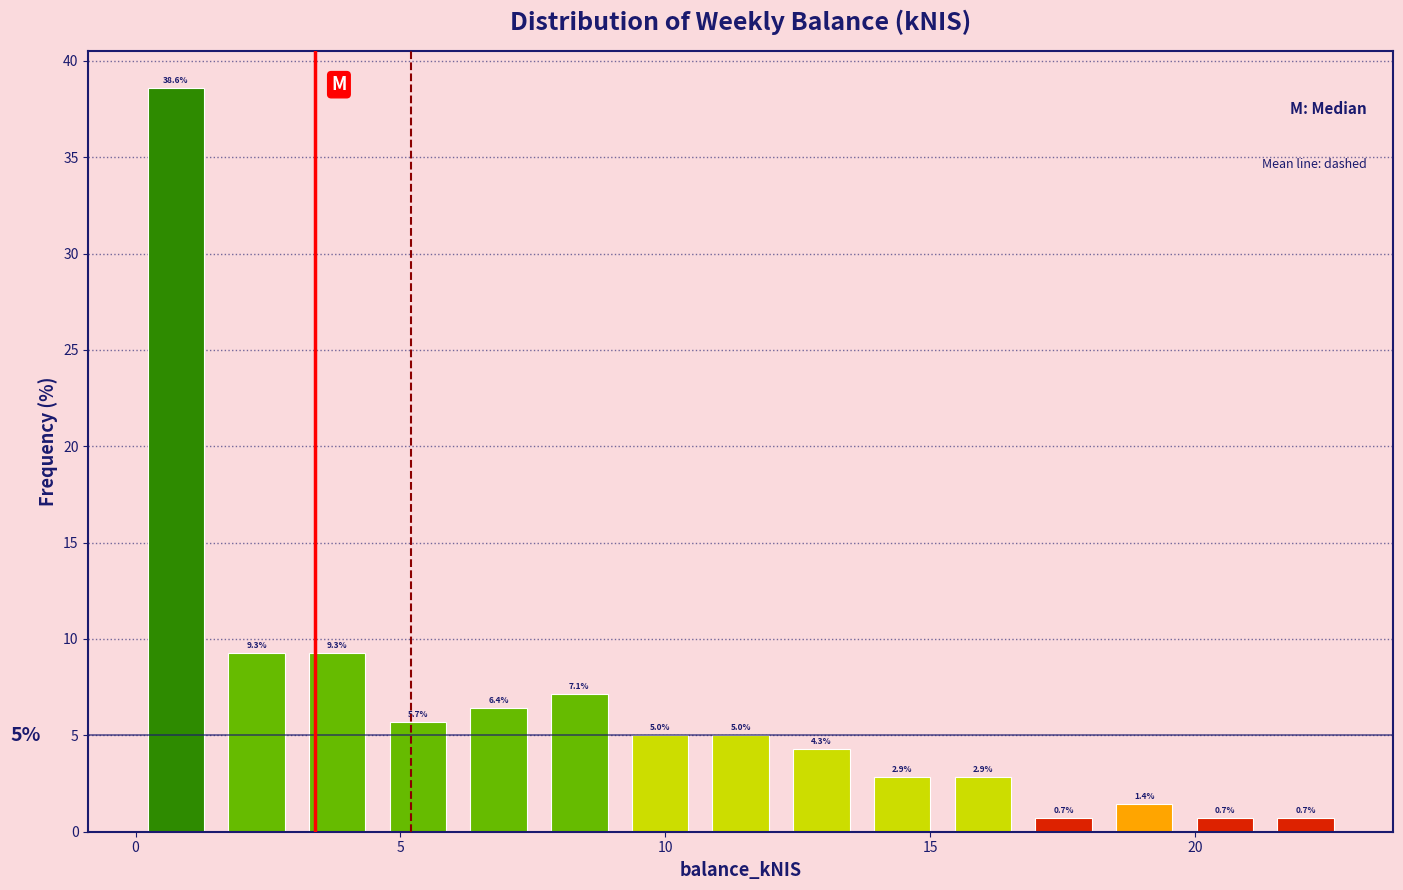

Read against the x-axis, roughly where is the centre of the tallest bar?

1.0